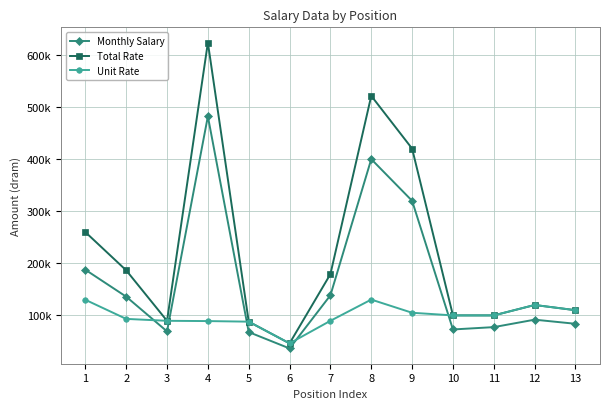

Which series changed the most between 8 and 11?

Total Rate